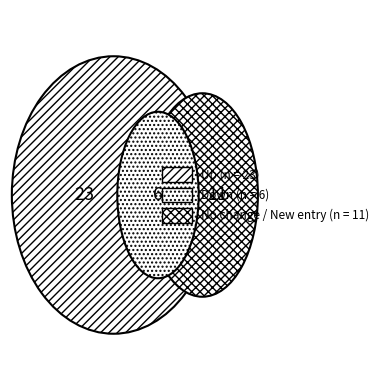

How many slices are in this pie chart?

3